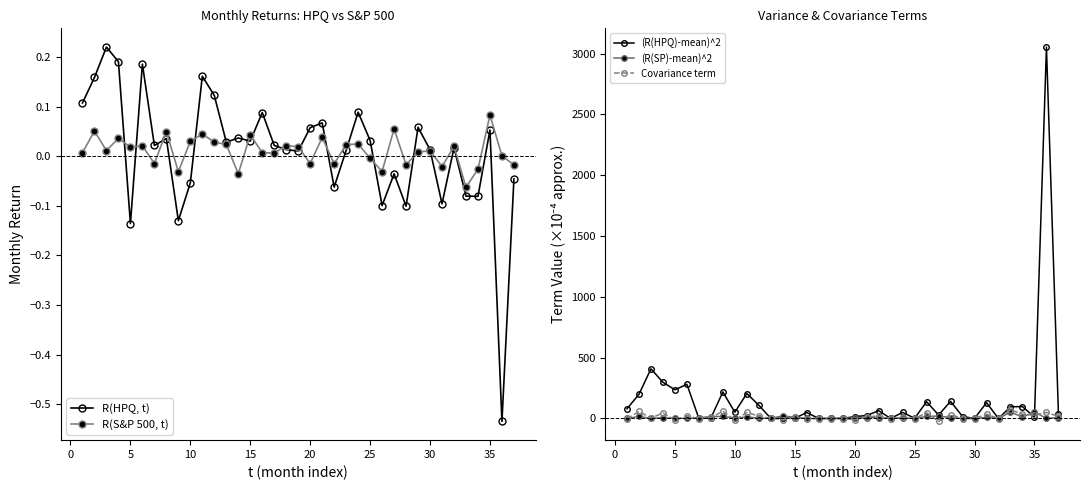

What is the value of the (R(SP)-mean)^2 point at the 5th from the left?

0.7